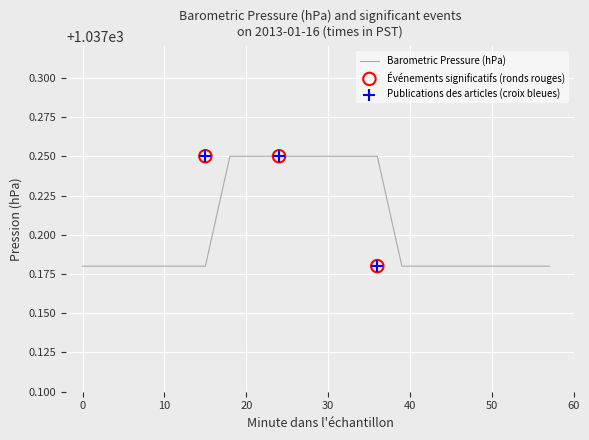

Which has a higher value, 15 or 33?

33